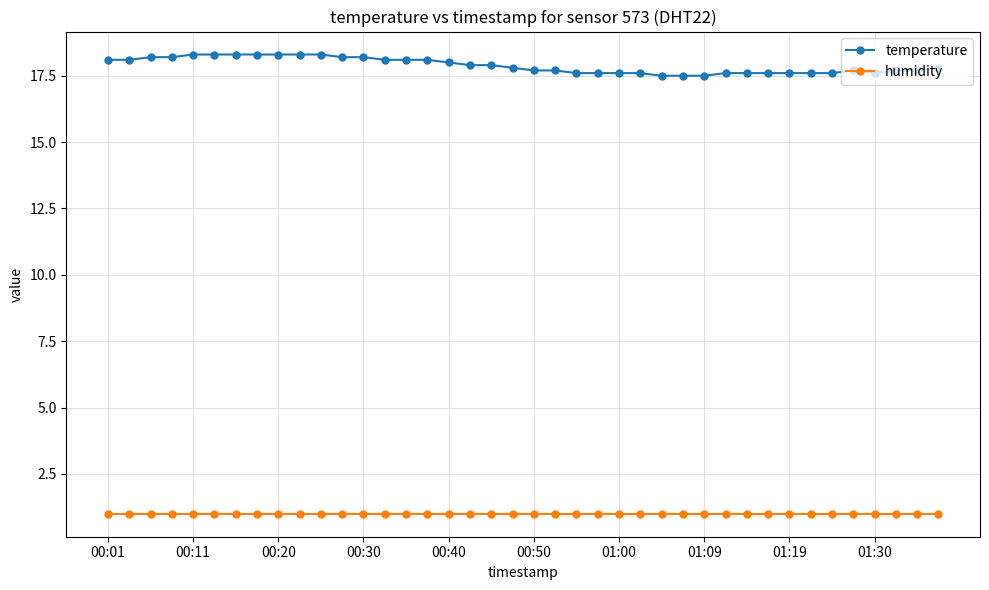

True or false: humidity and temperature intersect in this chart.

False